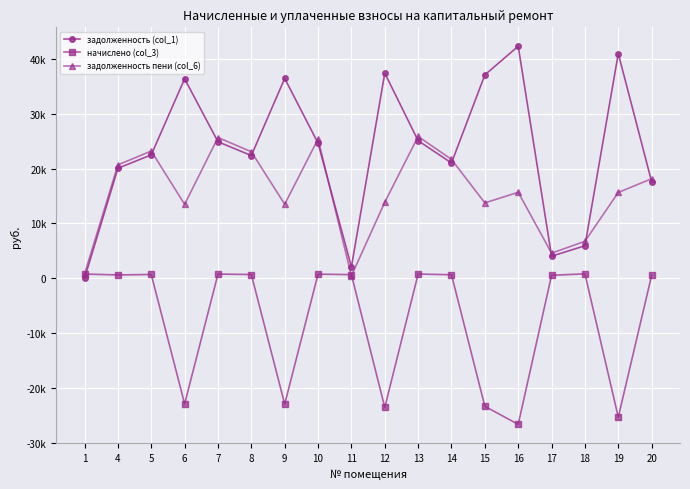

How many interior local valleys does the задолженность пени (col_6) series have?

5